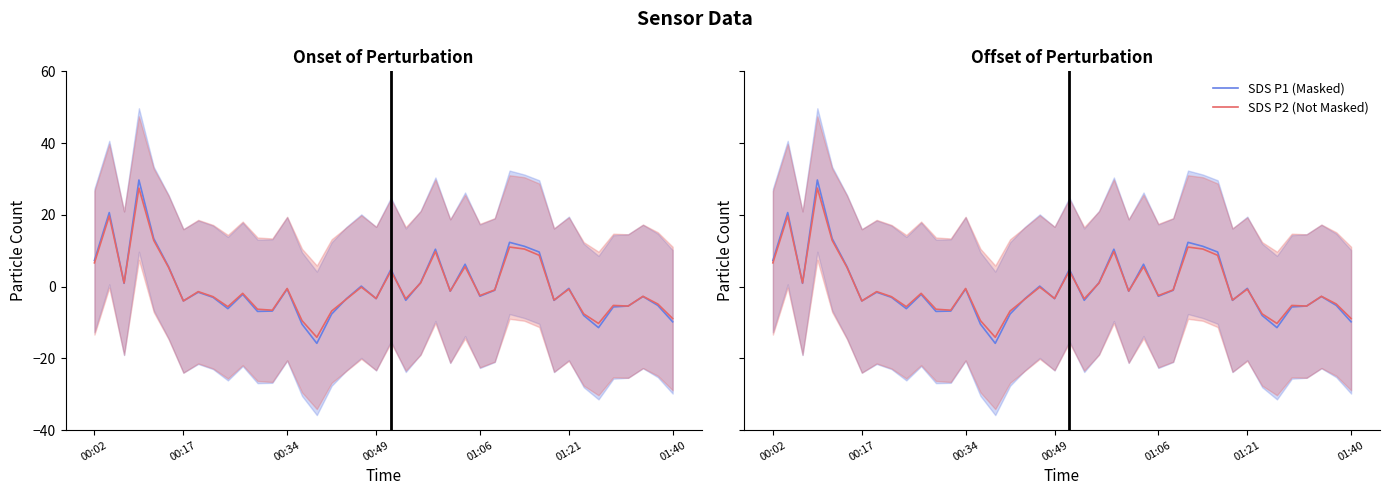

What is the difference between the SDS P1 (Masked) values at 27 and 23?

11.4